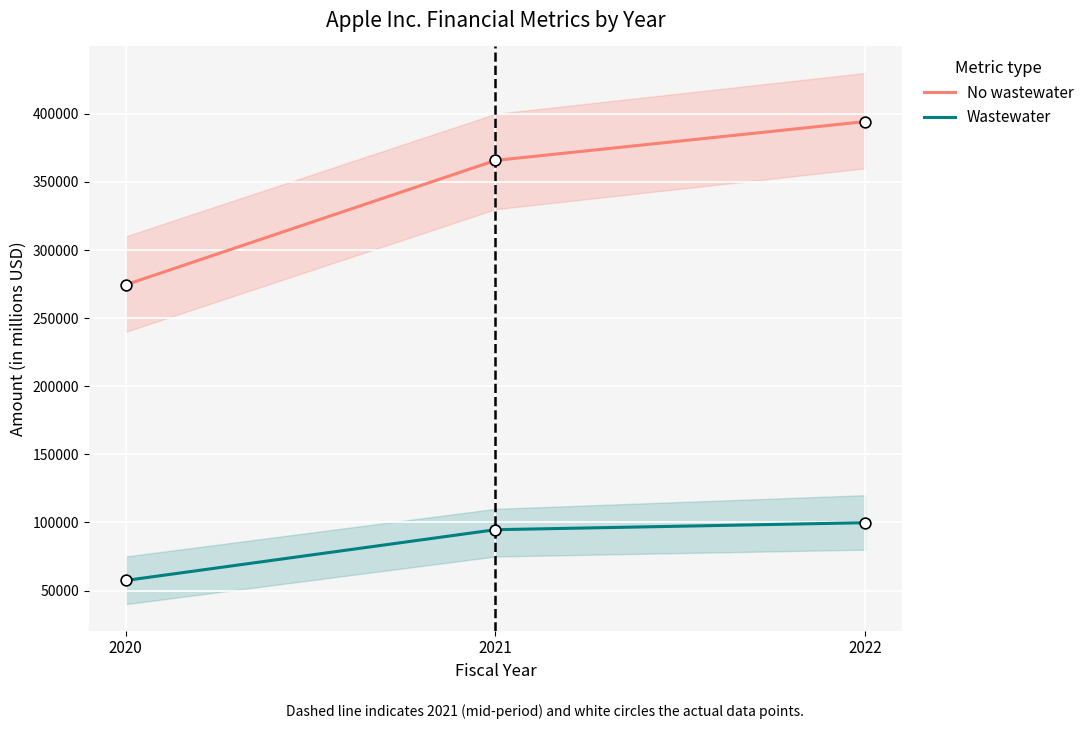

What is the total value across all series at 2020?

331926